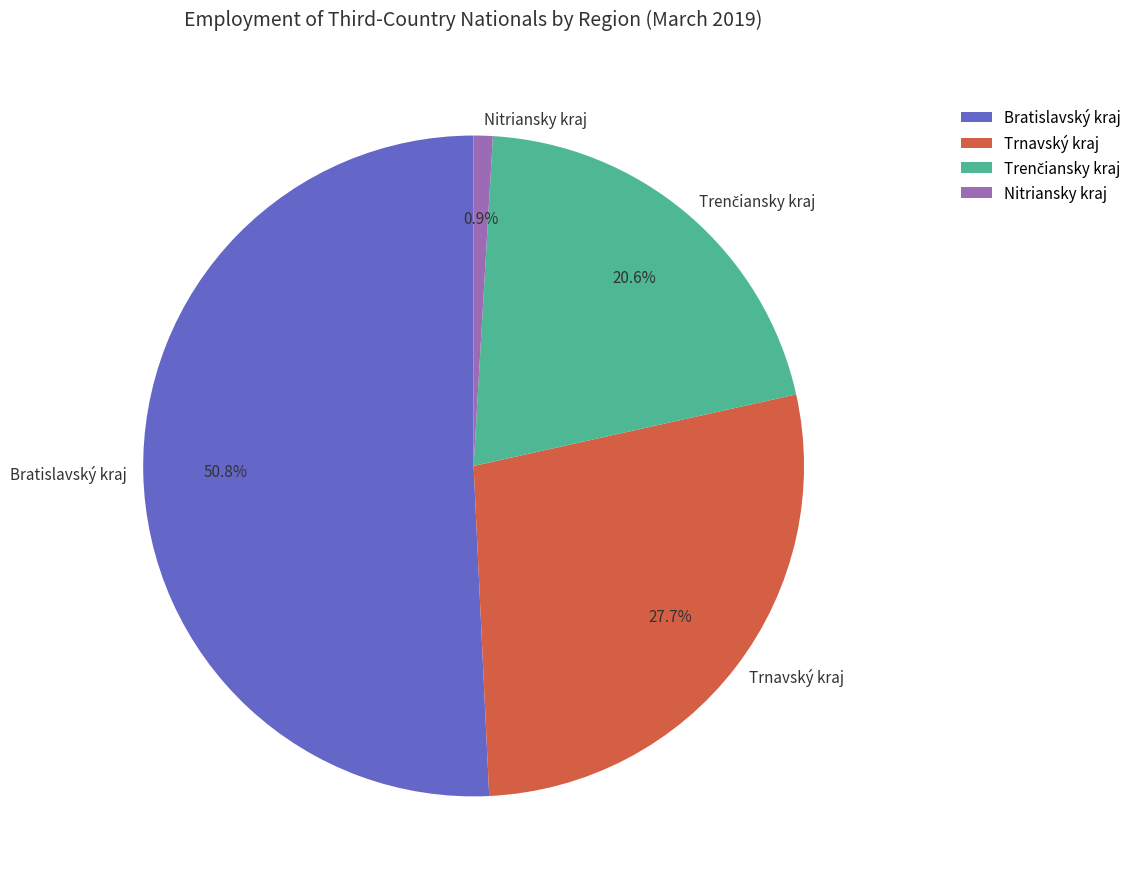

What percentage is the Nitriansky kraj slice, to the nearest percent?

1%